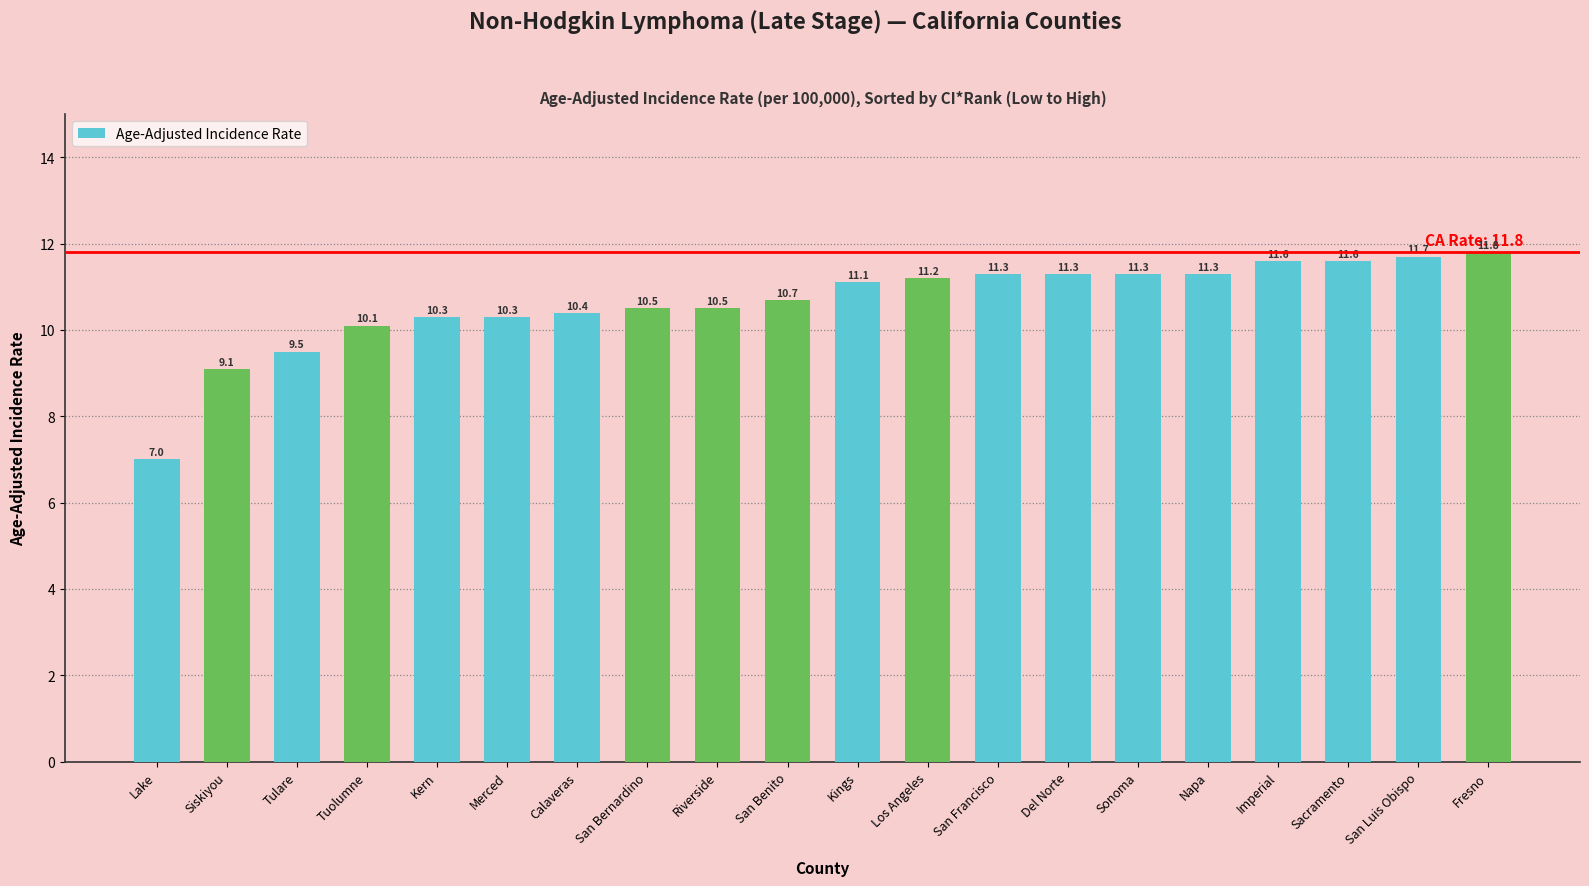

Which has a higher value, San Francisco or Kern?

San Francisco